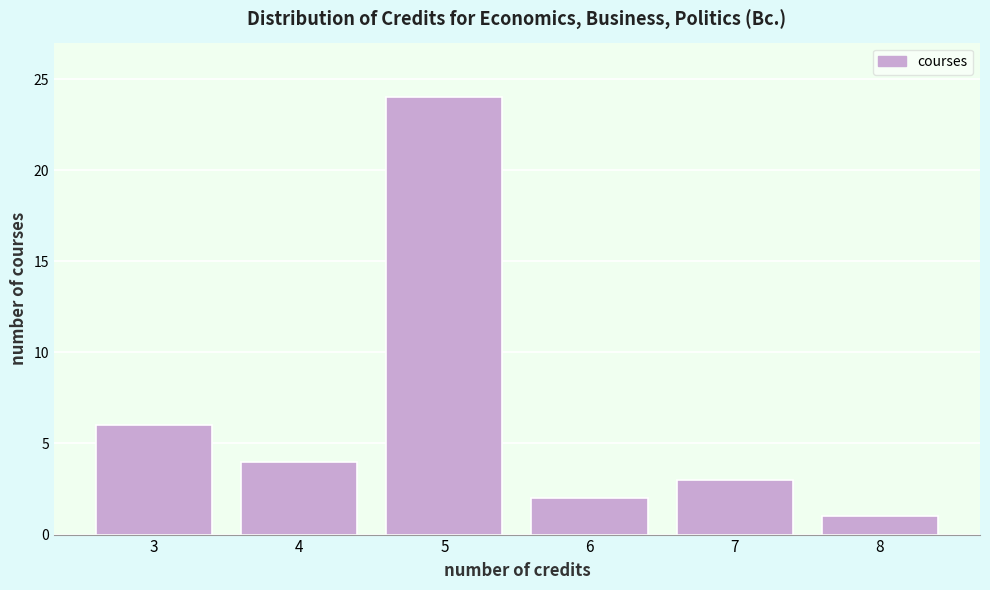

Reading left to right, transcribe this chart: for each bar, give the range it covers on the x-axis and its height. The values are not printed on the chart, so give them approximately, as read against the axis.

2.5 to 3.5: 6
3.5 to 4.5: 4
4.5 to 5.5: 24
5.5 to 6.5: 2
6.5 to 7.5: 3
7.5 to 8.5: 1